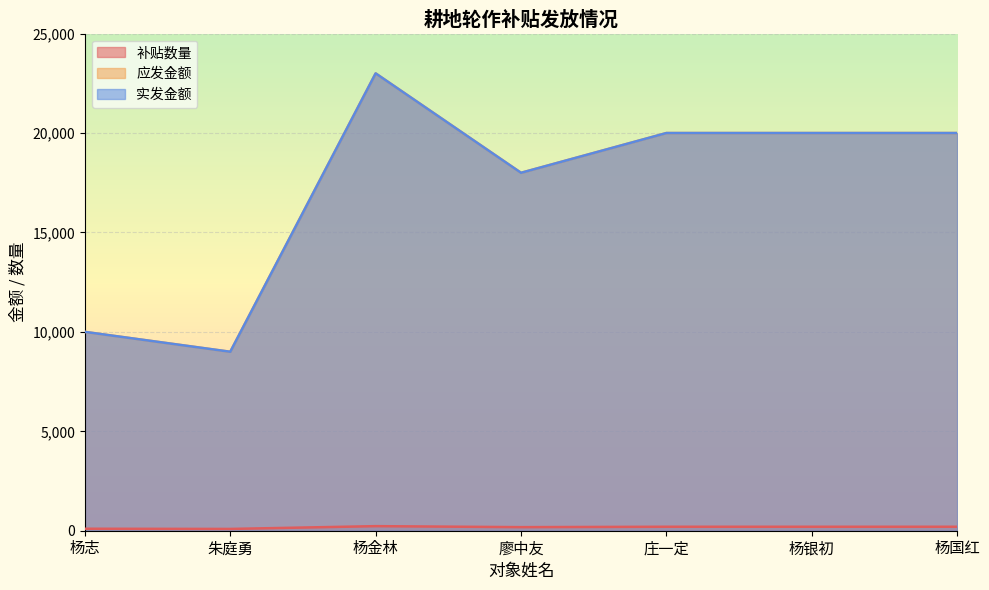

What value does the 实发金额 series have at 杨国红, to the nearest 50?

20000